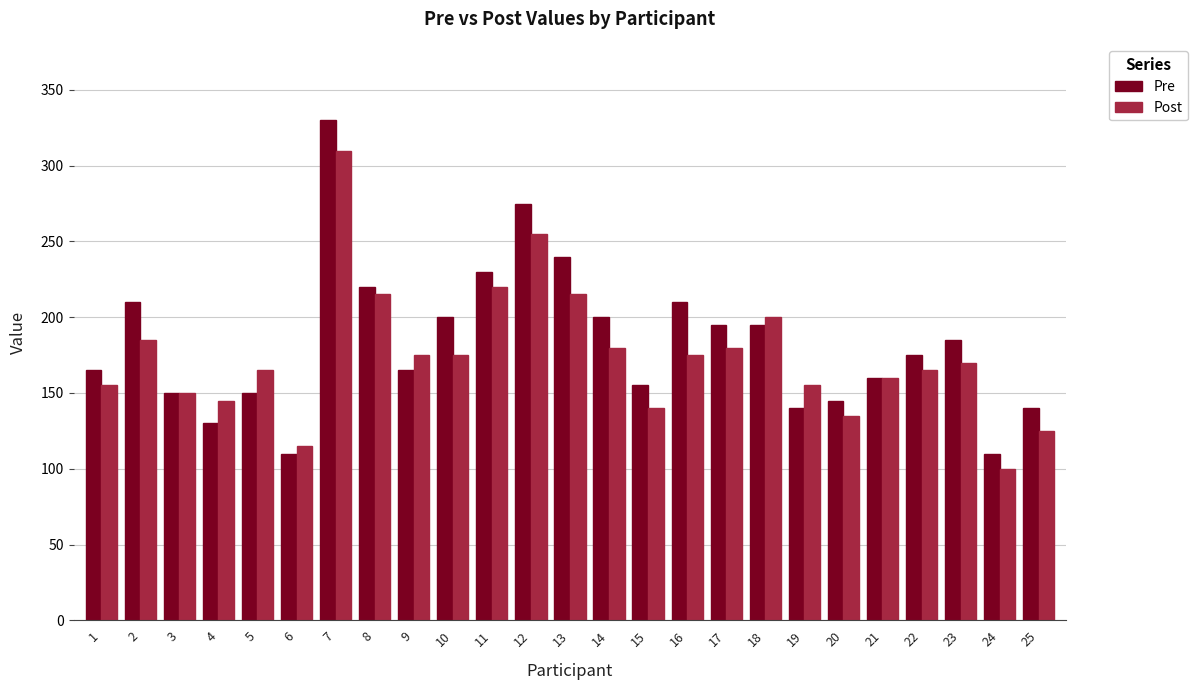

What is the sum of all Post values?

4365